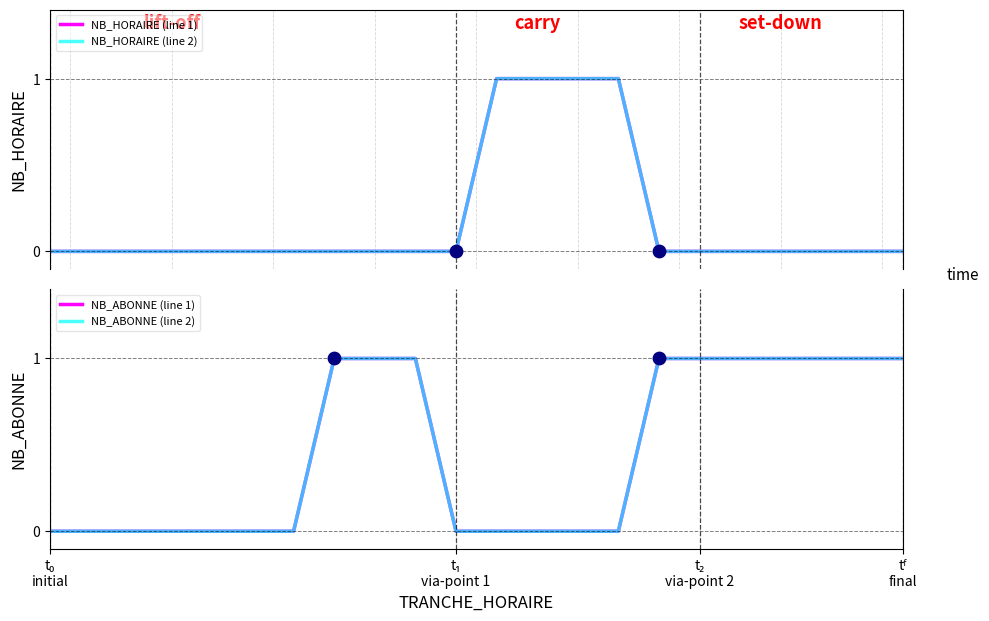

Which series reaches the maximum Y coordinate?

NB_HORAIRE (line 1)